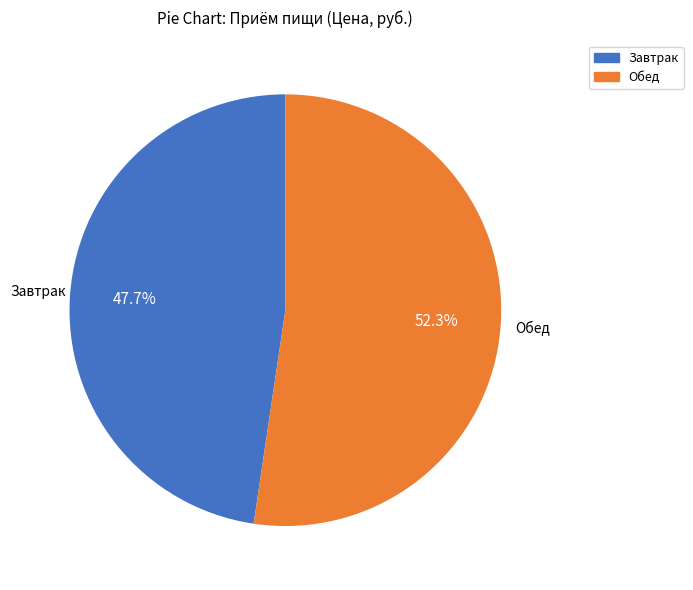

Is it true that Обед is 52% of the pie?

True